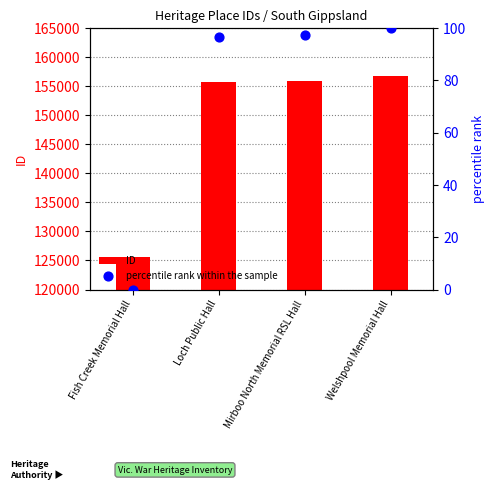

Which series has the largest total across all categories?

ID